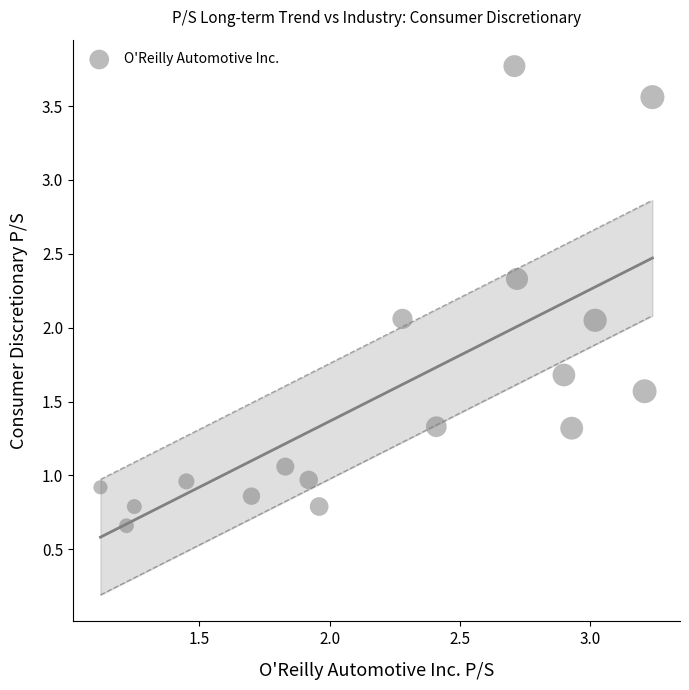

What is the range of Y values (max minus min)?

3.1